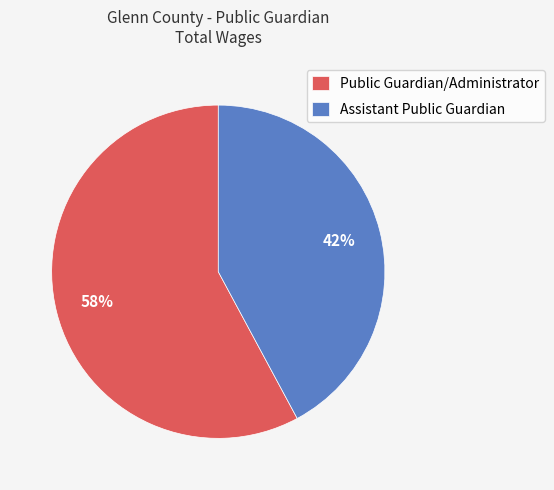

Between Public Guardian/Administrator and Assistant Public Guardian, which is larger?

Public Guardian/Administrator